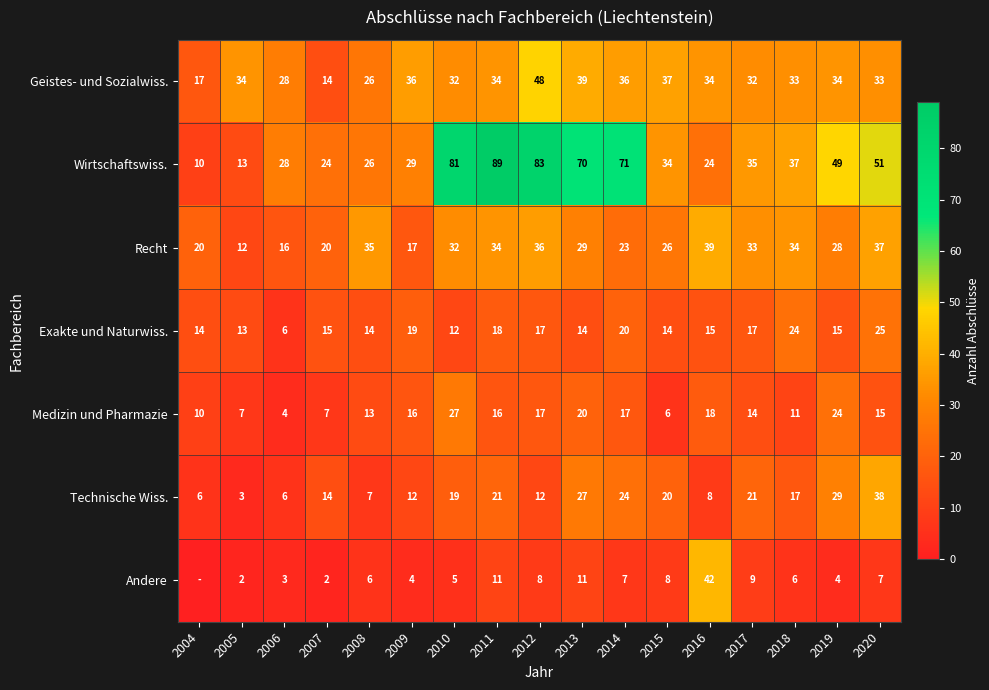

What is the sum of the Geistes- und Sozialwiss. values at 2012 and 2020?

81